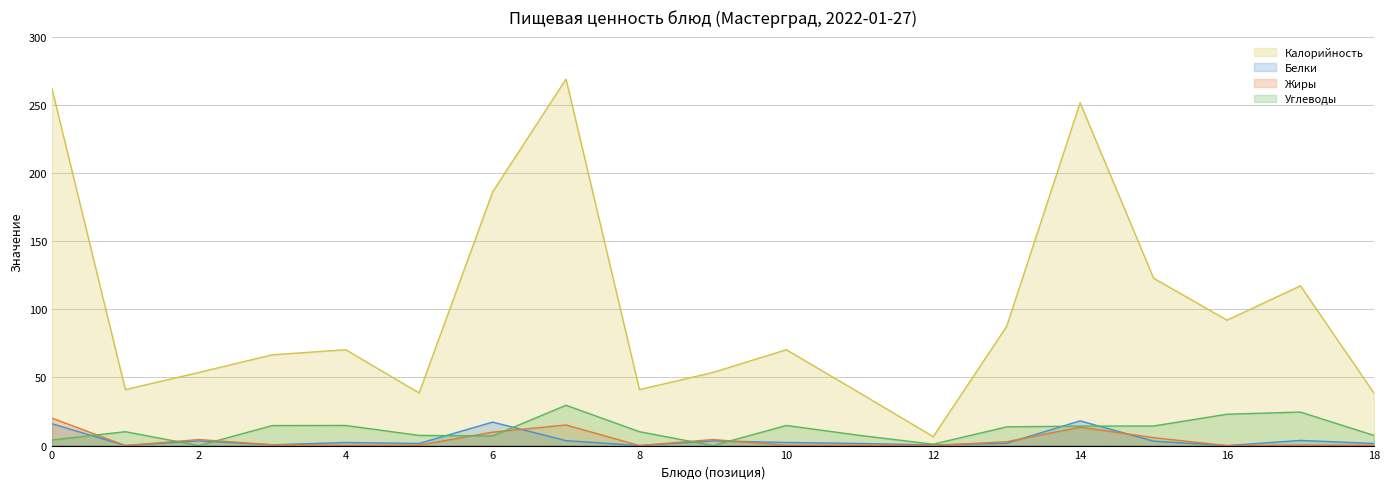

What is the difference between the maximum and minimum values in the Калорийность series?

262.3